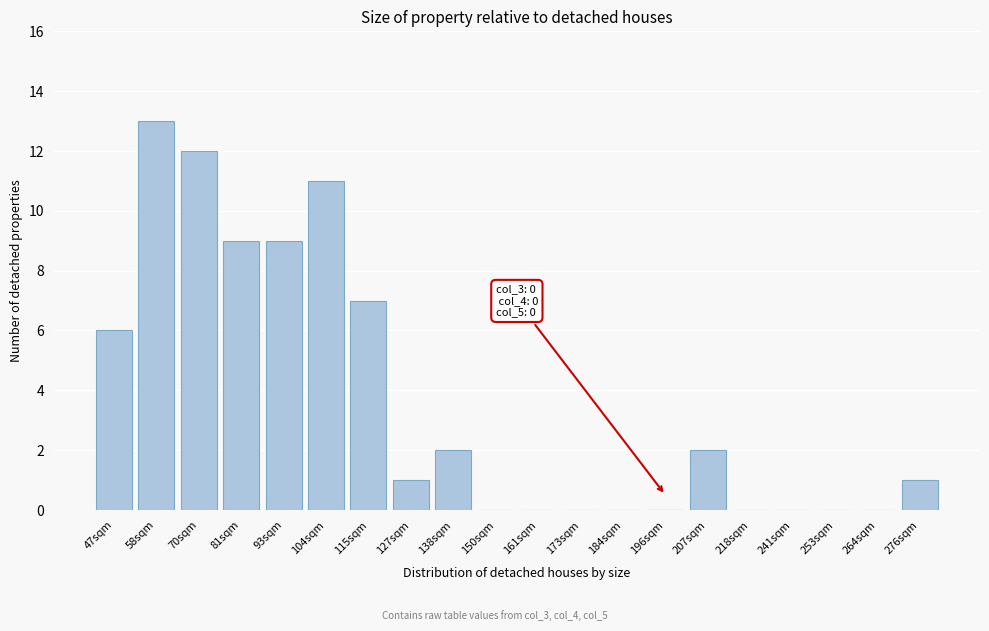

Reading left to right, extract all data points from this chart.

47sqm=6	58sqm=13	70sqm=12	81sqm=9	93sqm=9	104sqm=11	115sqm=7	127sqm=1	138sqm=2	150sqm=0	161sqm=0	173sqm=0	184sqm=0	196sqm=0	207sqm=2	218sqm=0	241sqm=0	253sqm=0	264sqm=0	276sqm=1